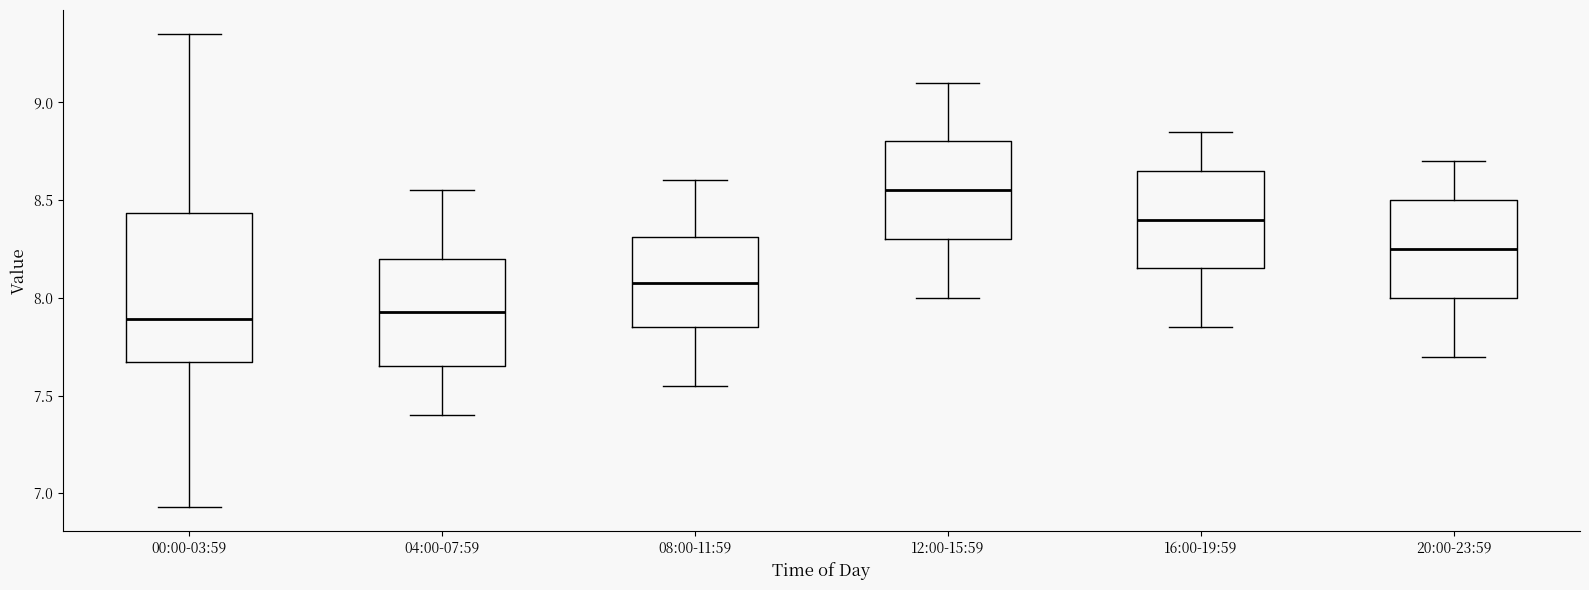

Where is the lower edge of the box for 00:00-03:59 on the y-axis? The values are not printed on the chart, so give them approximately, as read against the axis.

7.65